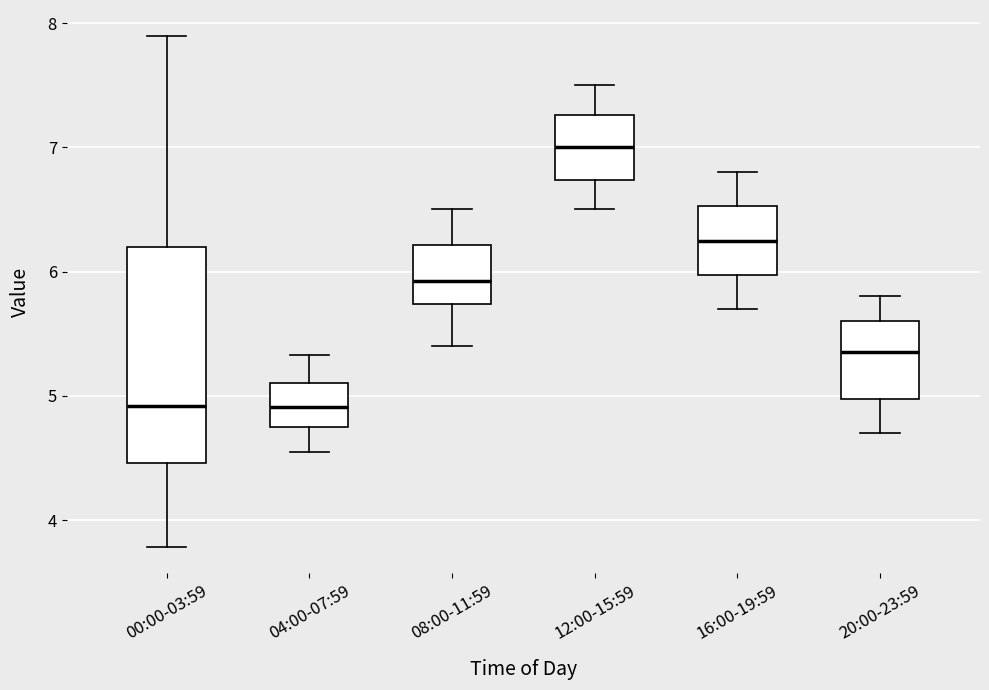

Where is the lower edge of the box for 04:00-07:59 on the y-axis? The values are not printed on the chart, so give them approximately, as read against the axis.

4.8